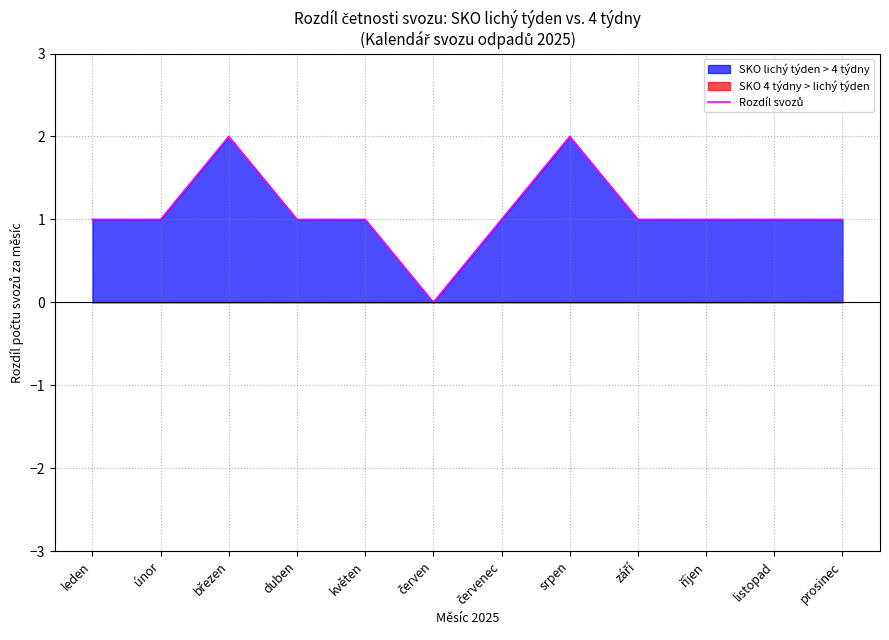

At which category does the chart reach its peak across all series?

březen